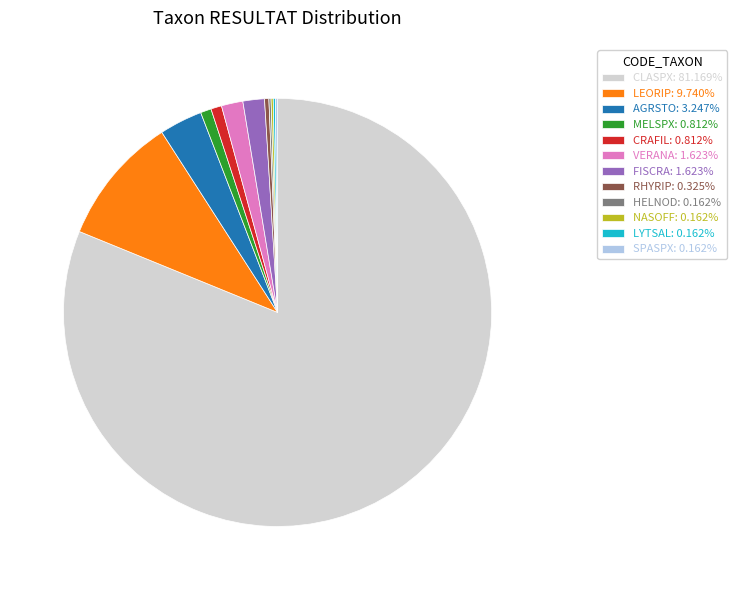

True or false: RHYRIP accounts for 0% of the total.

True